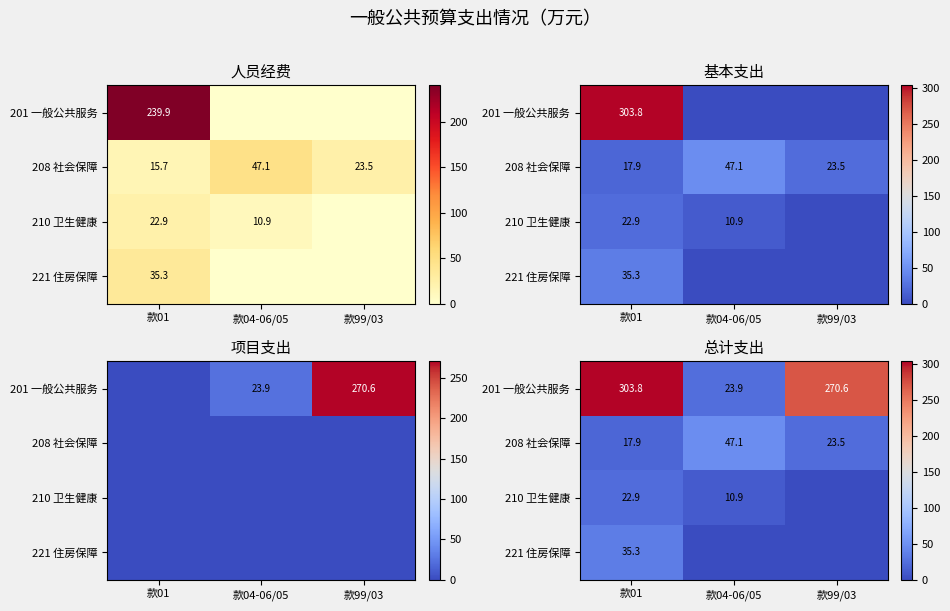

What is the spread (max minus min) of values at 款99/03?

270.6